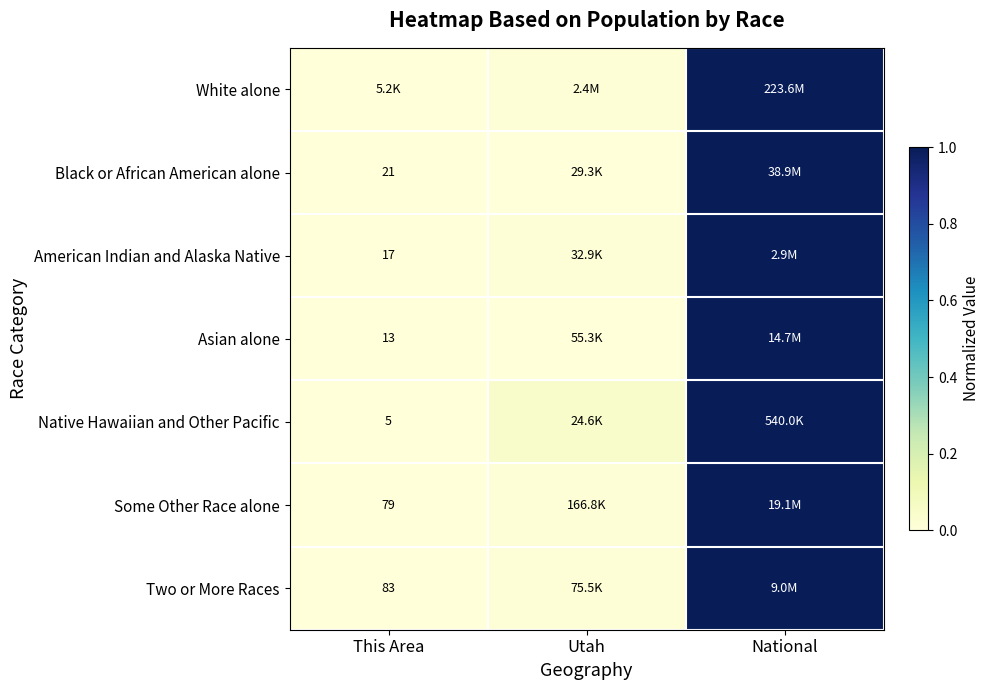

List the labels in order of Two or More Races value, largest first.

National, Utah, This Area